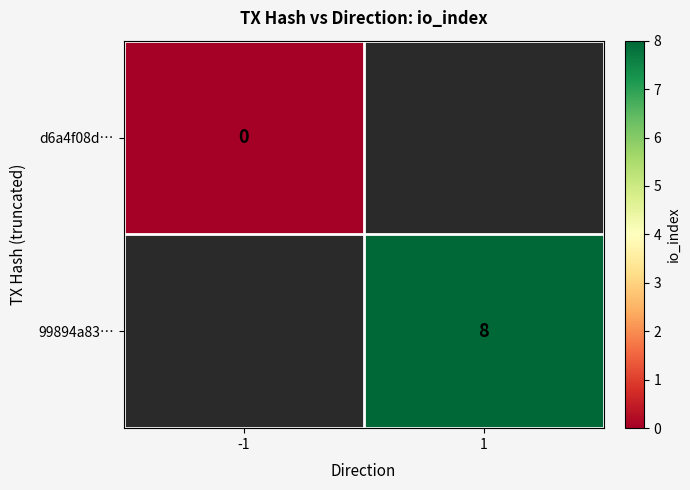

Is the value of 99894a83… at 1 greater than the value of d6a4f08d… at -1?

Yes